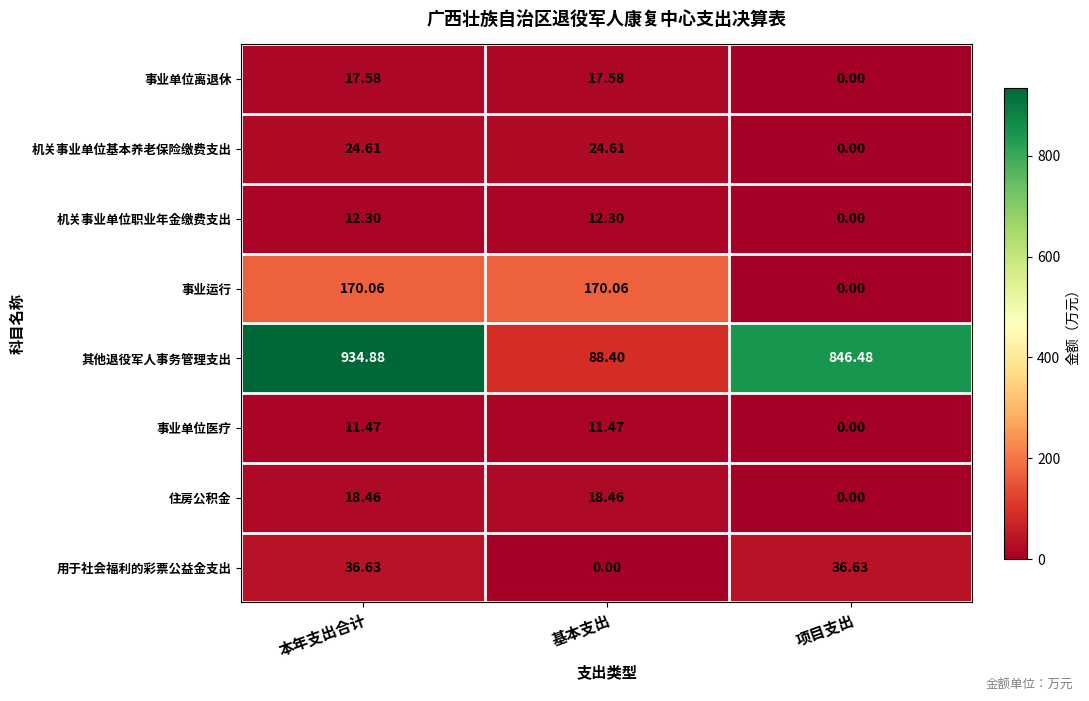

Rank the series at 基本支出 from highest to lowest value.

事业运行, 其他退役军人事务管理支出, 机关事业单位基本养老保险缴费支出, 住房公积金, 事业单位离退休, 机关事业单位职业年金缴费支出, 事业单位医疗, 用于社会福利的彩票公益金支出